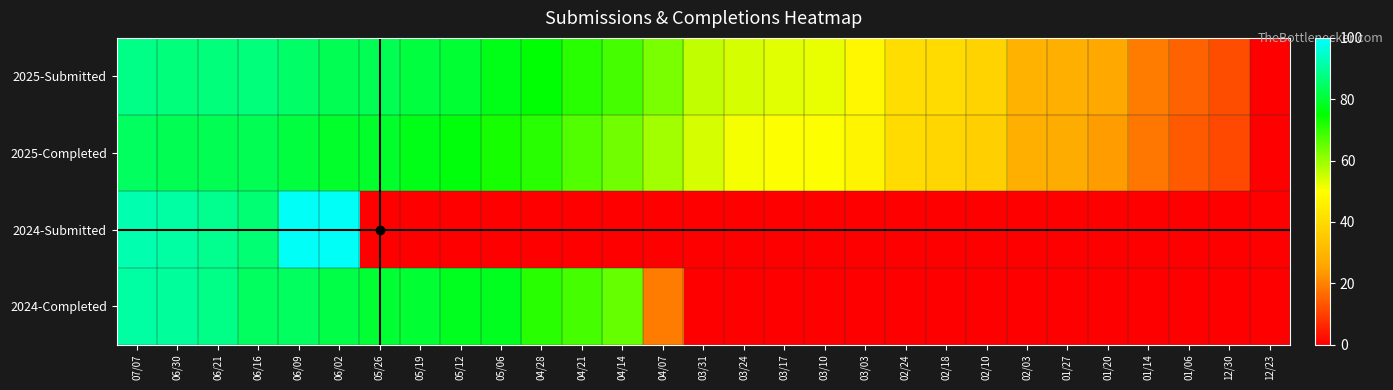

Which series has the largest total across all categories?

2025-Submitted